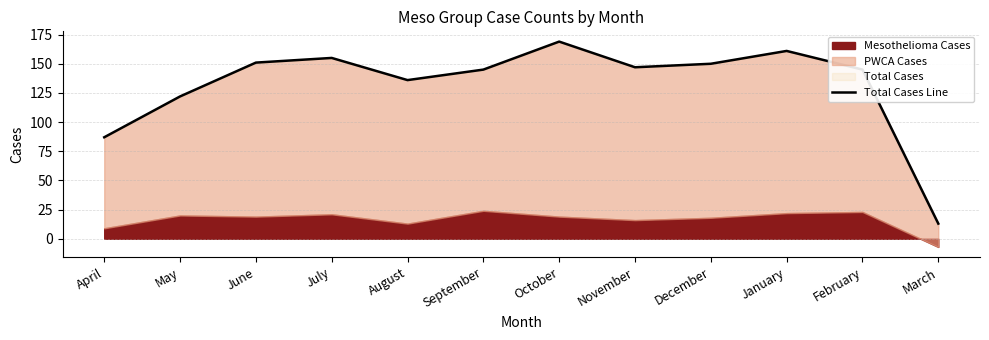

The chart shows a value of 13 at March. True or false?

True